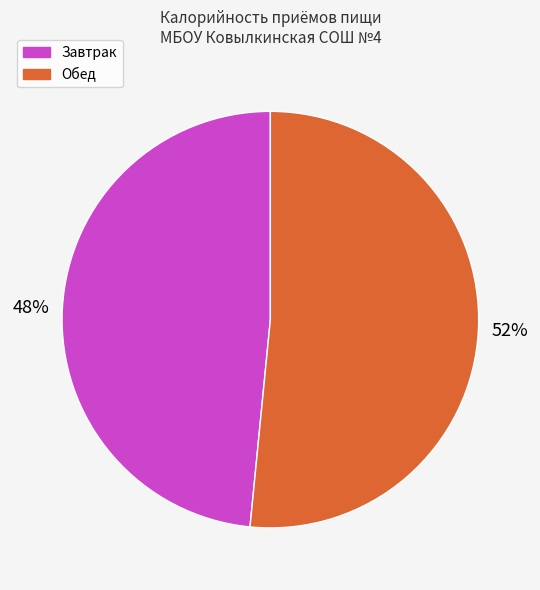

Count the number of slices in the pie.

2